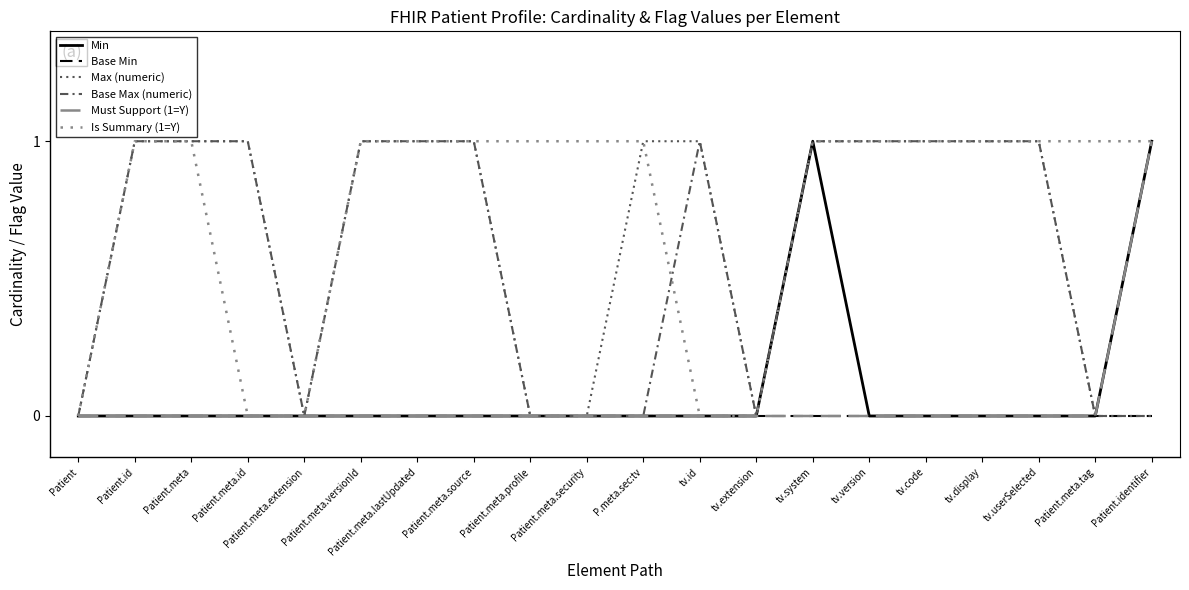

What is the label of the 12th point from the left?

tv.id